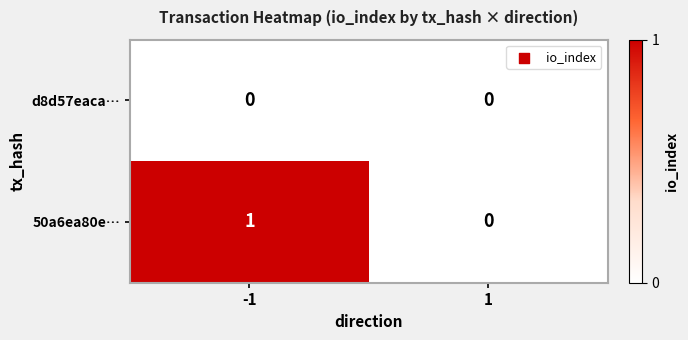

Reading left to right, extract all data points from this chart.

d8d57eaca…: -1=0	1=0
50a6ea80e…: -1=1	1=0